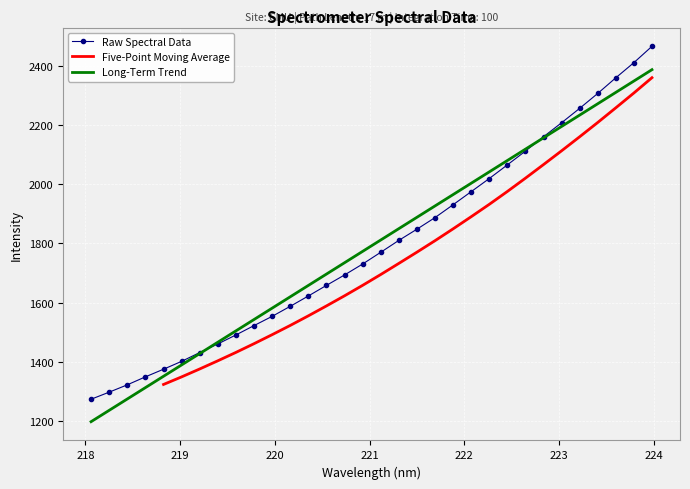

Which has a higher value, 222.0721 or 220.9264?

222.0721